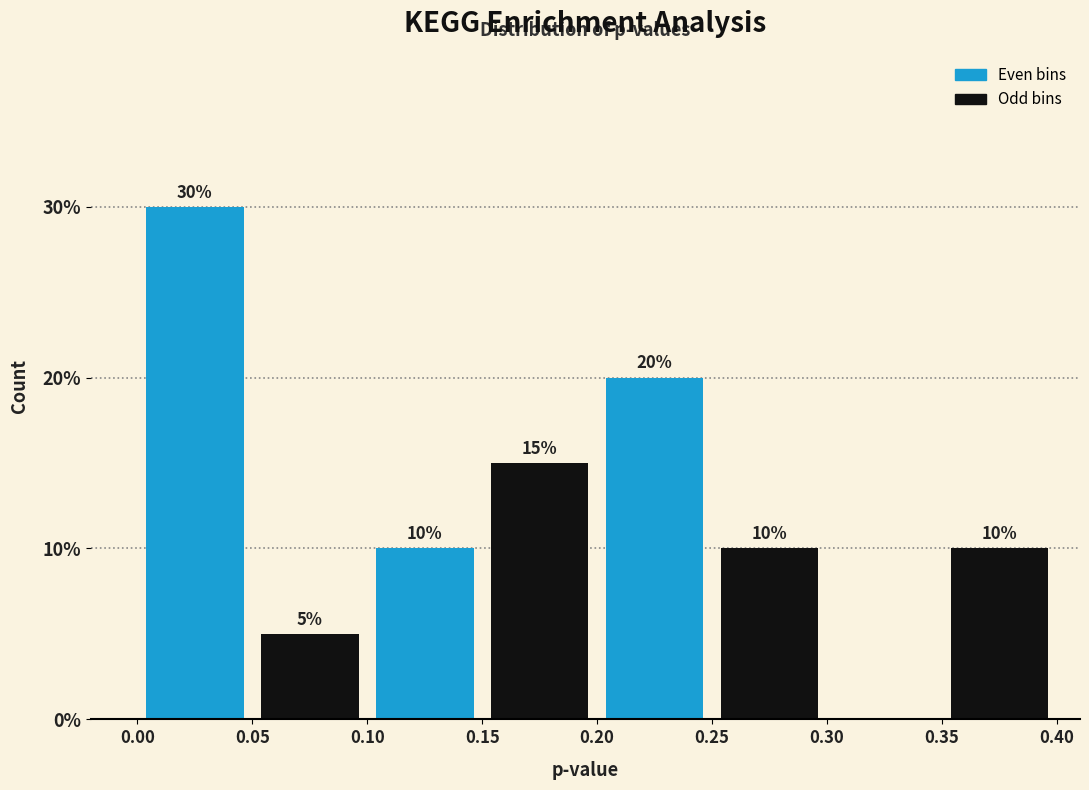

Over which range of the x-axis is the bar tallest?

0.00 to 0.05